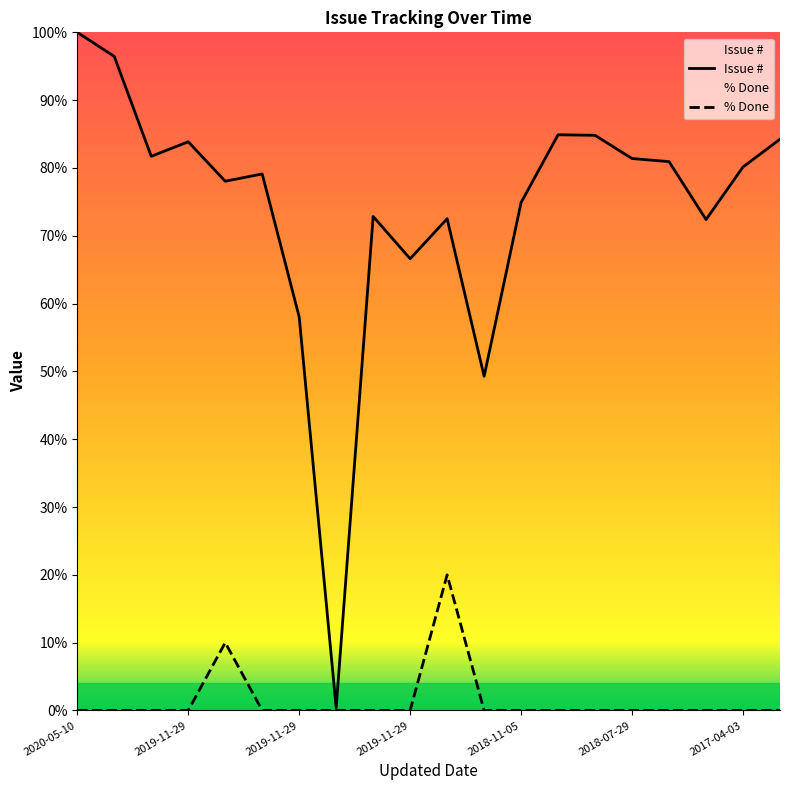

What are all the series names shown in the legend?

Issue #, % Done